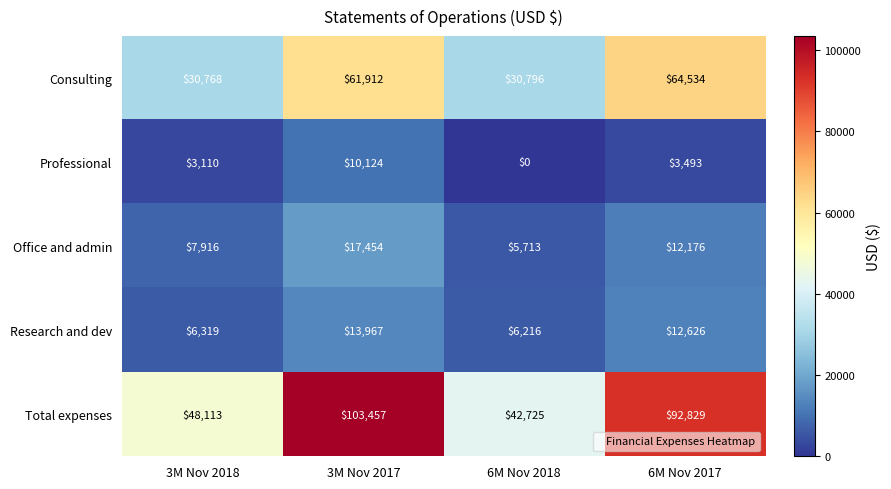

What is the difference between the Office and admin values at 3M Nov 2018 and 6M Nov 2017?

4260